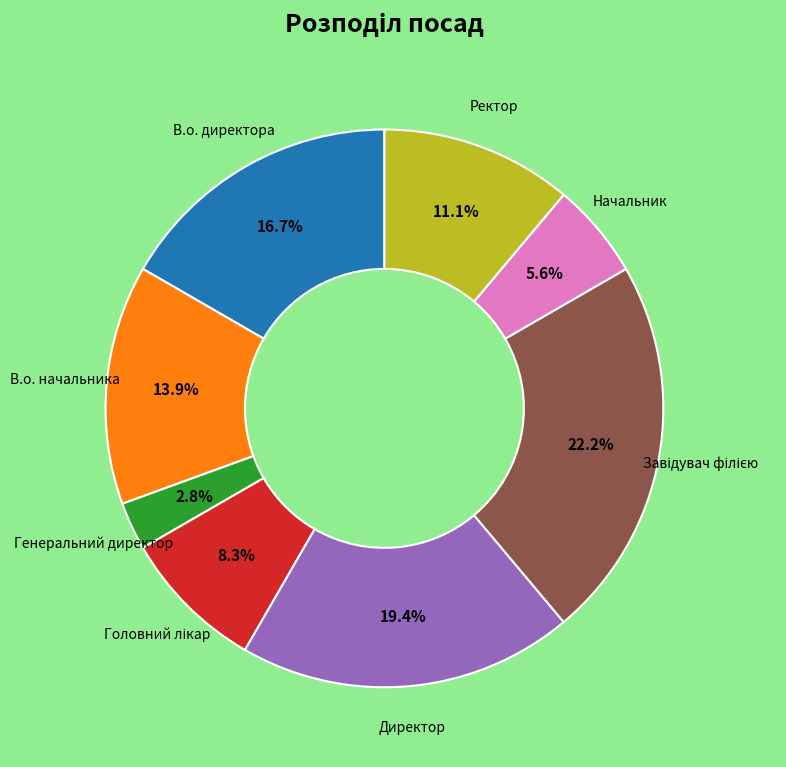

Does any single category account for the majority?

No